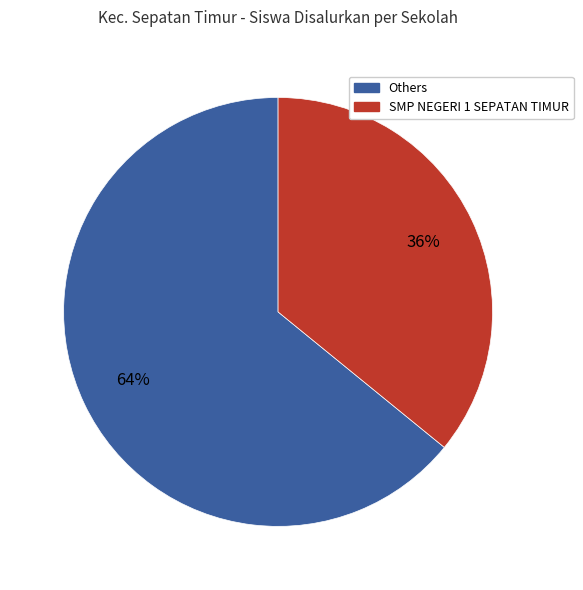

To the nearest percent, what is the difference between the largest and smallest slice percentages?

28%